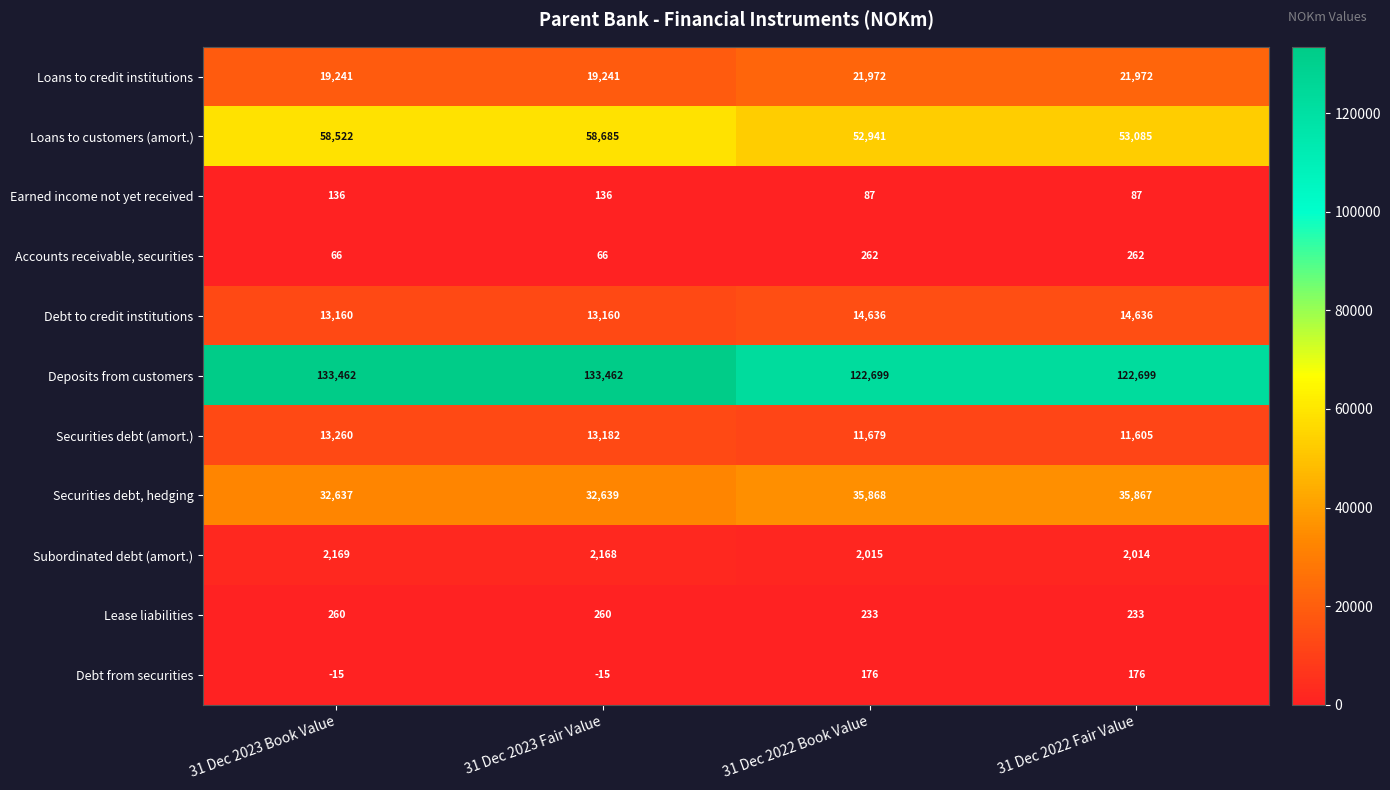

The Loans to credit institutions series shows 19241 at 31 Dec 2023 Book Value. True or false?

True